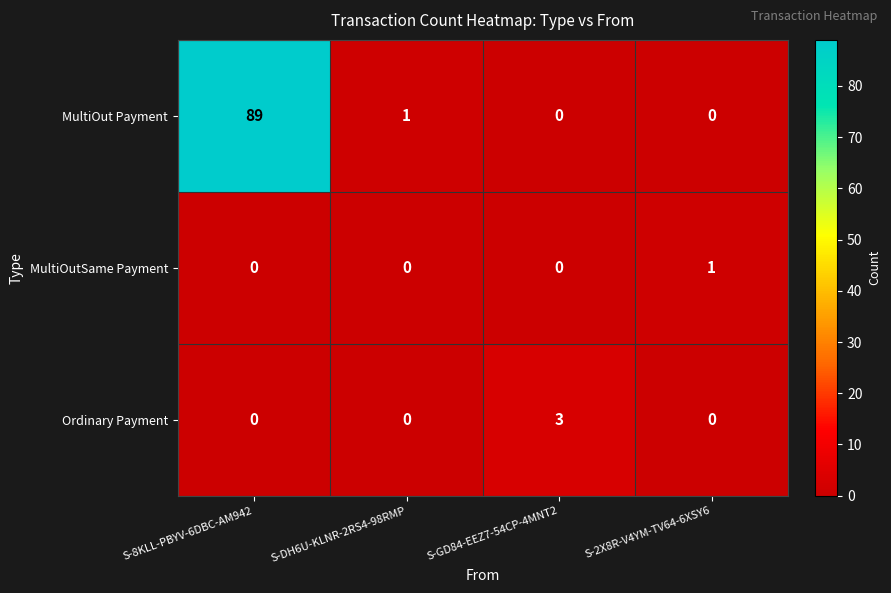

Rank the series by their maximum value, from highest to lowest.

MultiOut Payment, Ordinary Payment, MultiOutSame Payment